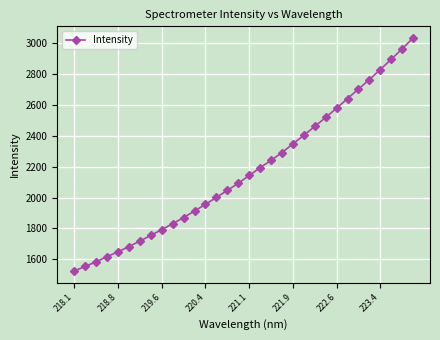

What is the difference between the second highest and second lowest values?

1411.1